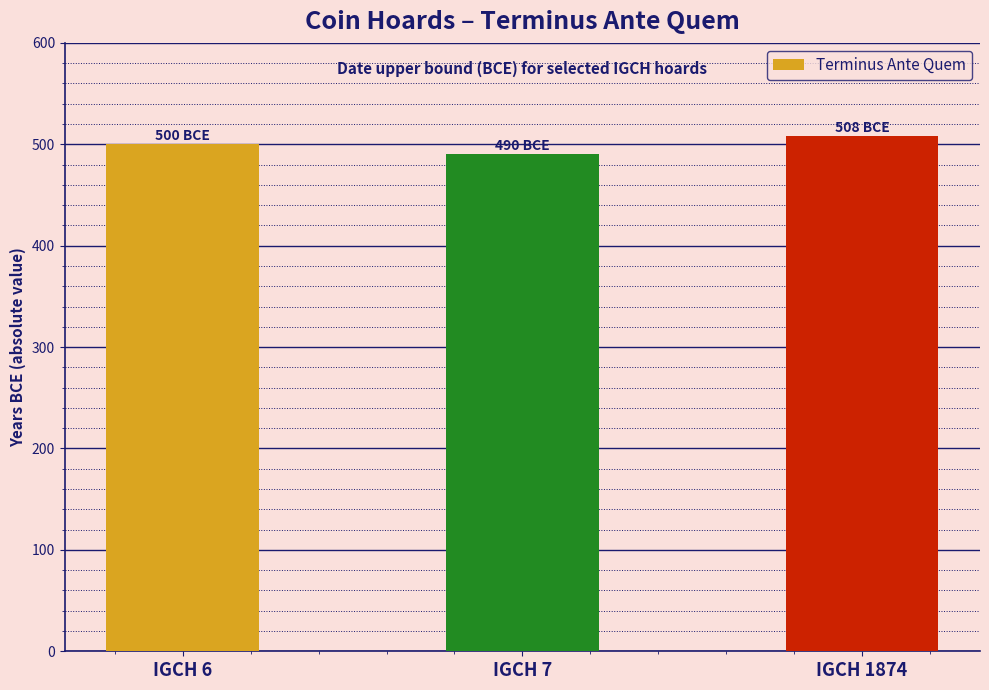

Rank the categories by value from lowest to highest.

IGCH 7, IGCH 6, IGCH 1874